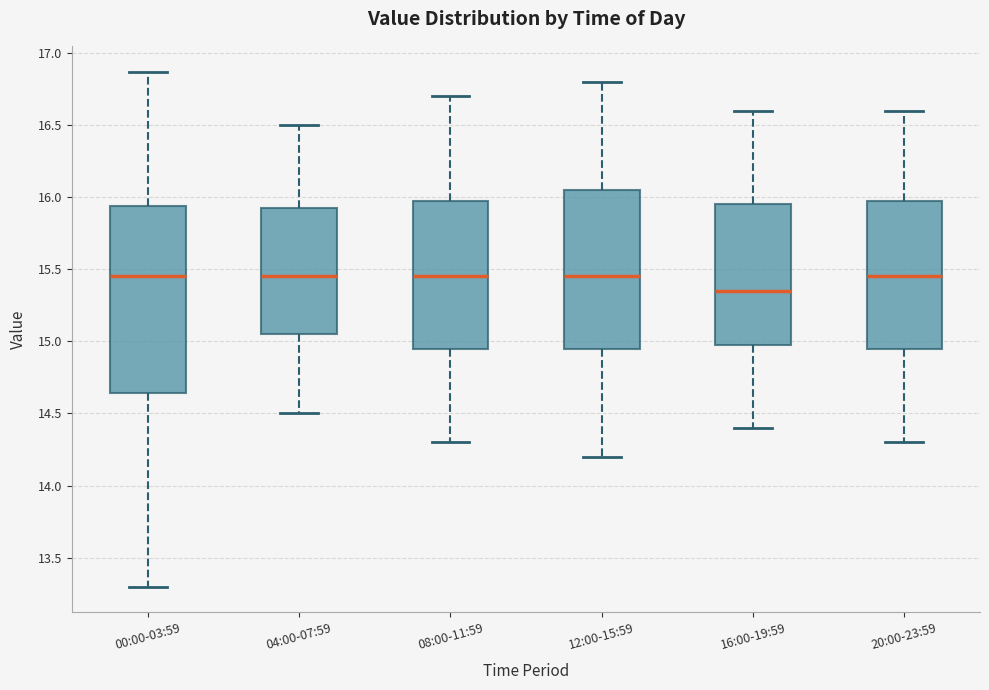

Reading left to right, transcribe this box plot: for each box, give where its median line is, the range the box spans, and where its two whiskers end, as read against the y-axis. The values are not printed on the chart, so give them approximately, as read against the axis.

00:00-03:59: median 15.45, box 14.65 to 15.95, whiskers 13.30 to 16.85
04:00-07:59: median 15.45, box 15.05 to 15.95, whiskers 14.50 to 16.50
08:00-11:59: median 15.45, box 14.95 to 16.00, whiskers 14.30 to 16.70
12:00-15:59: median 15.45, box 14.95 to 16.05, whiskers 14.20 to 16.80
16:00-19:59: median 15.35, box 15.00 to 15.95, whiskers 14.40 to 16.60
20:00-23:59: median 15.45, box 14.95 to 16.00, whiskers 14.30 to 16.60